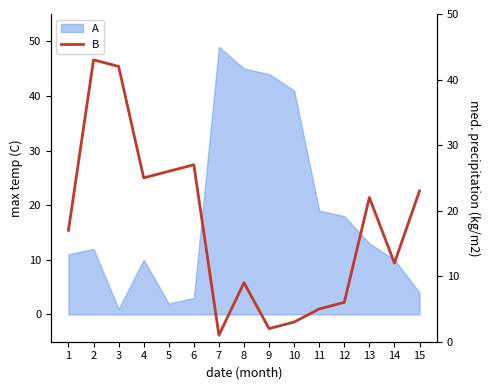

True or false: the data shows 43 at 2.

True